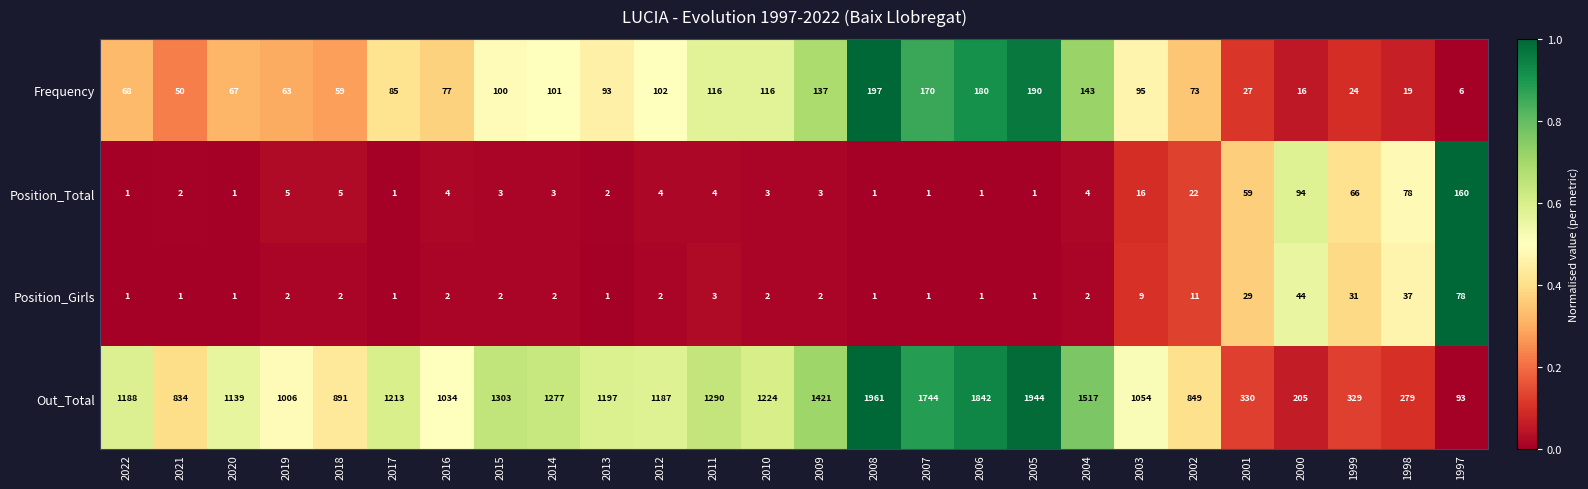

At which category is the sum across all series the highest?

2008